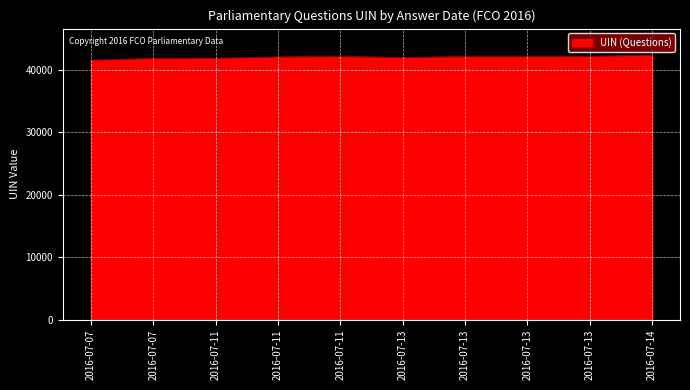

How many lines are shown in the chart?

1